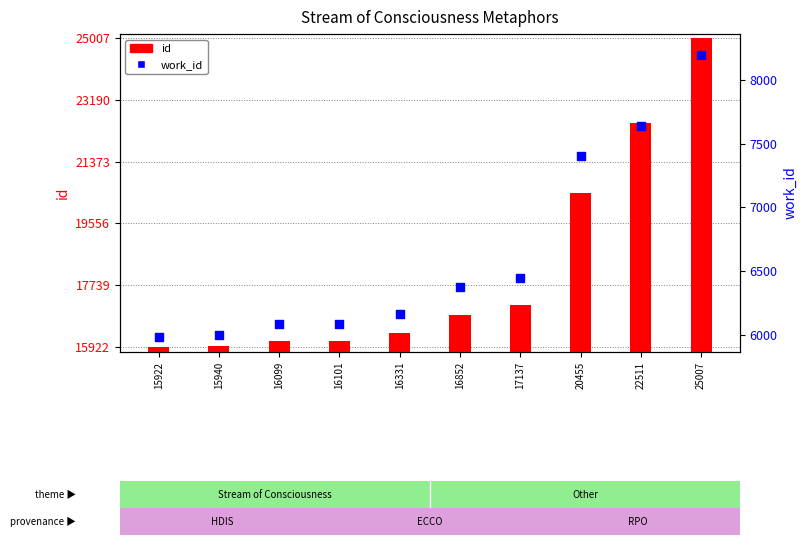

What is the total value across all series at 20455?

27860